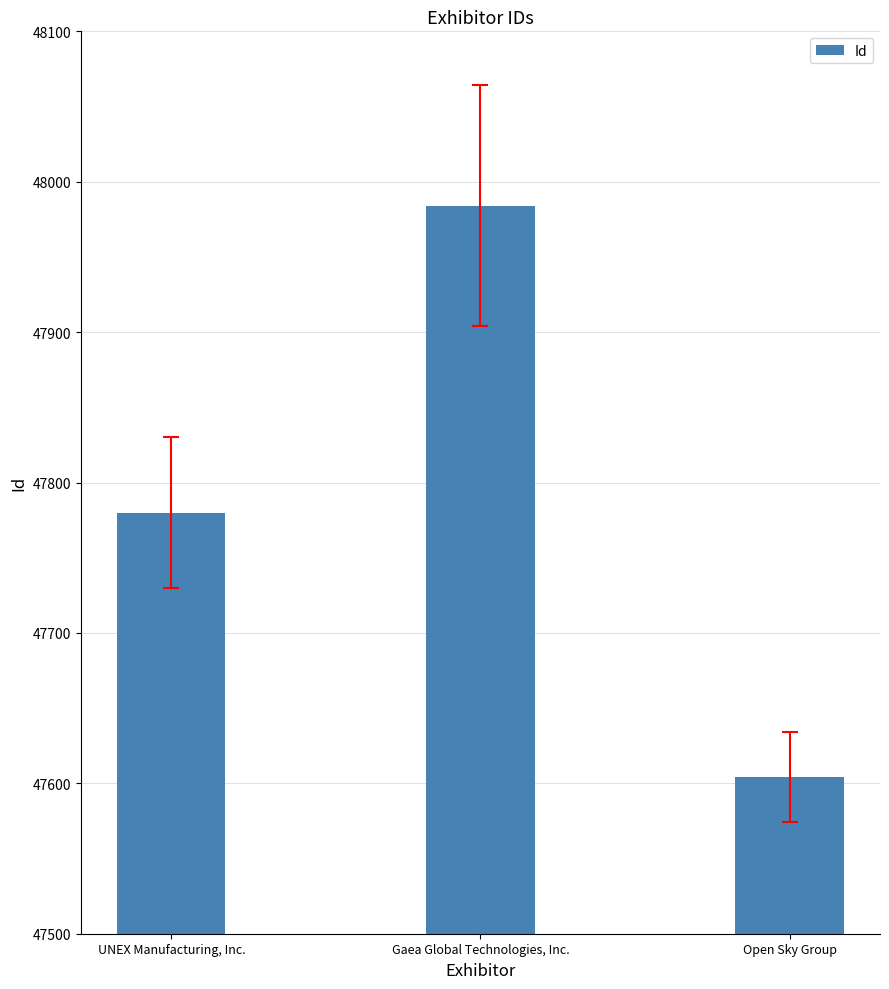

What is the label of the 3rd bar from the right?

UNEX Manufacturing, Inc.